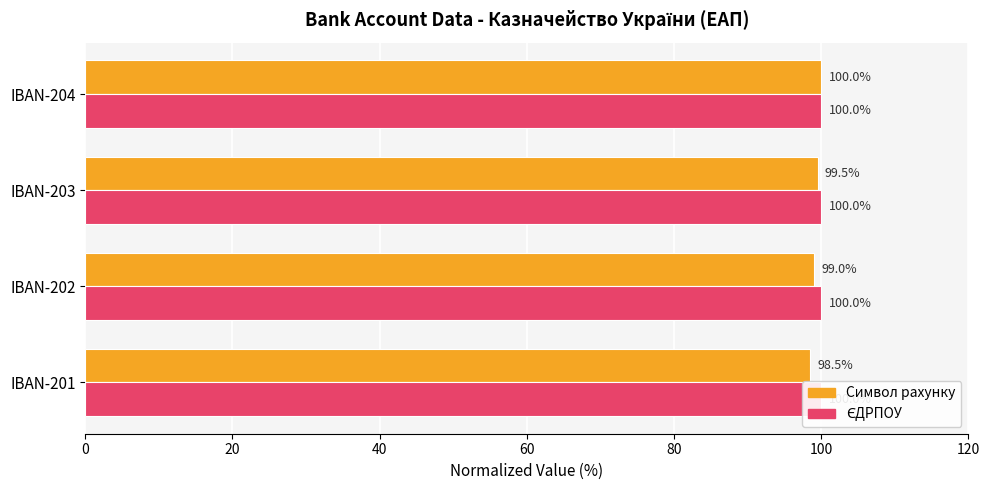

Between 20 and 60, which series saw the biggest shift?

Символ рахунку